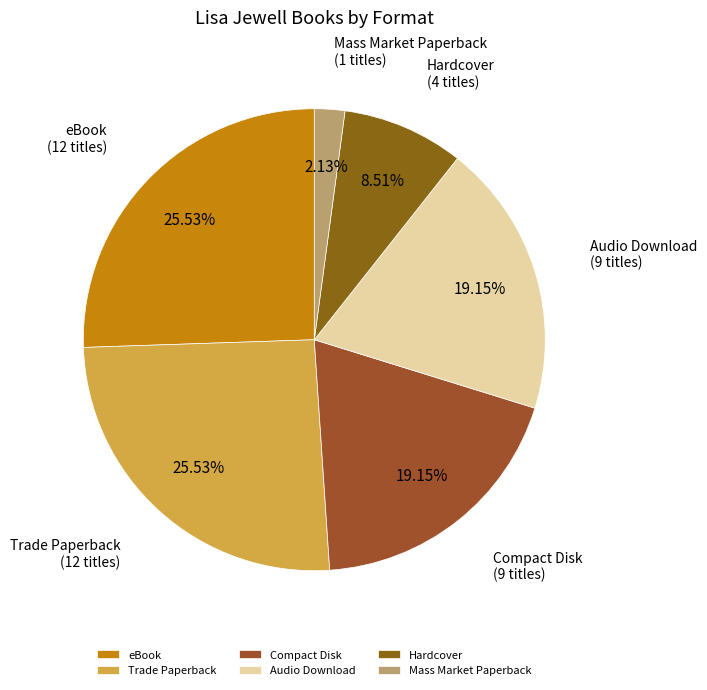

Which slice is the smallest?

Mass Market Paperback